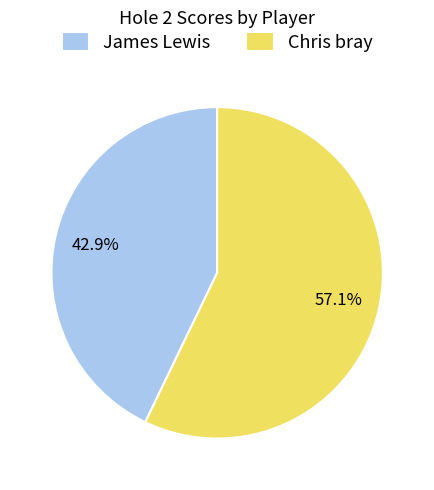

Does any single category account for the majority?

Yes